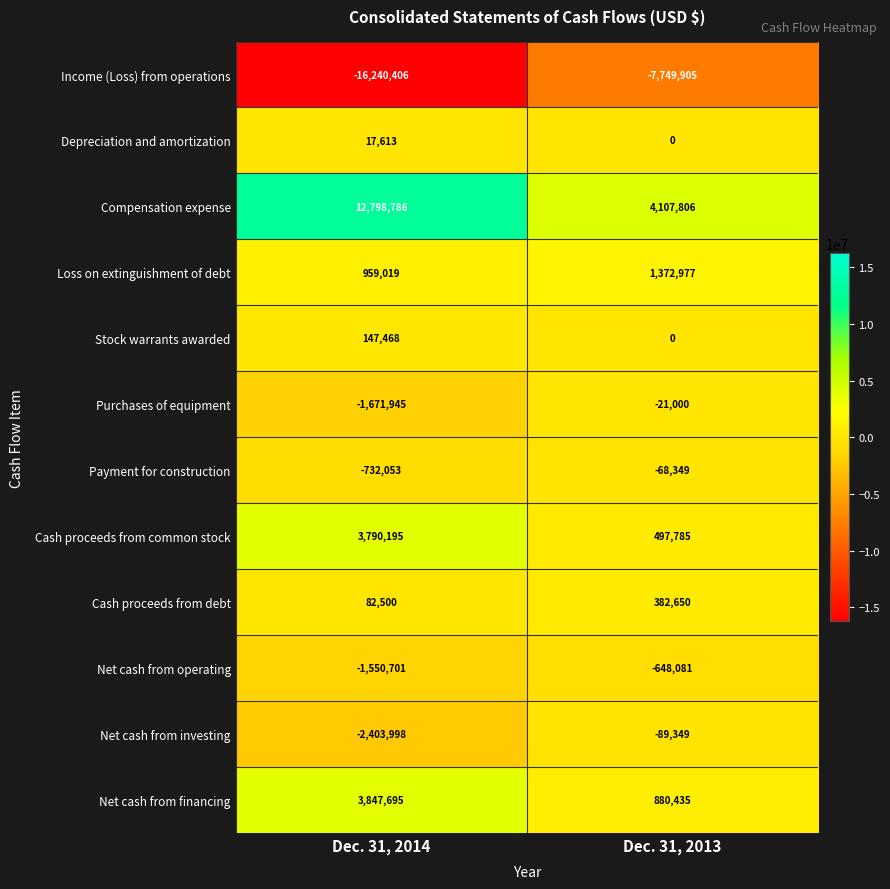

What is the difference between the highest and lowest values at Dec. 31, 2013?

11857711